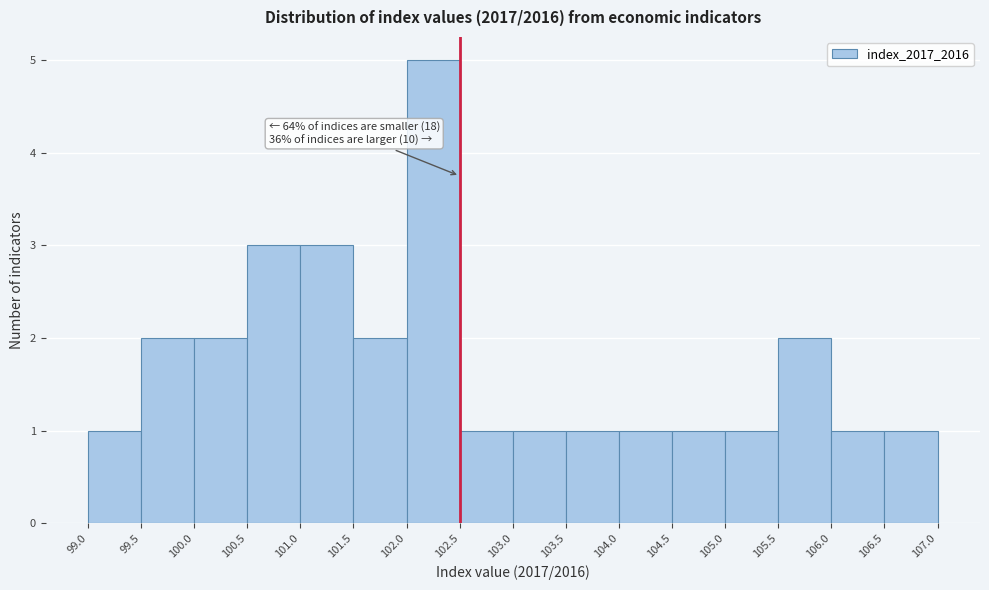

Which range on the x-axis has the tallest bar?

102.0 to 102.5